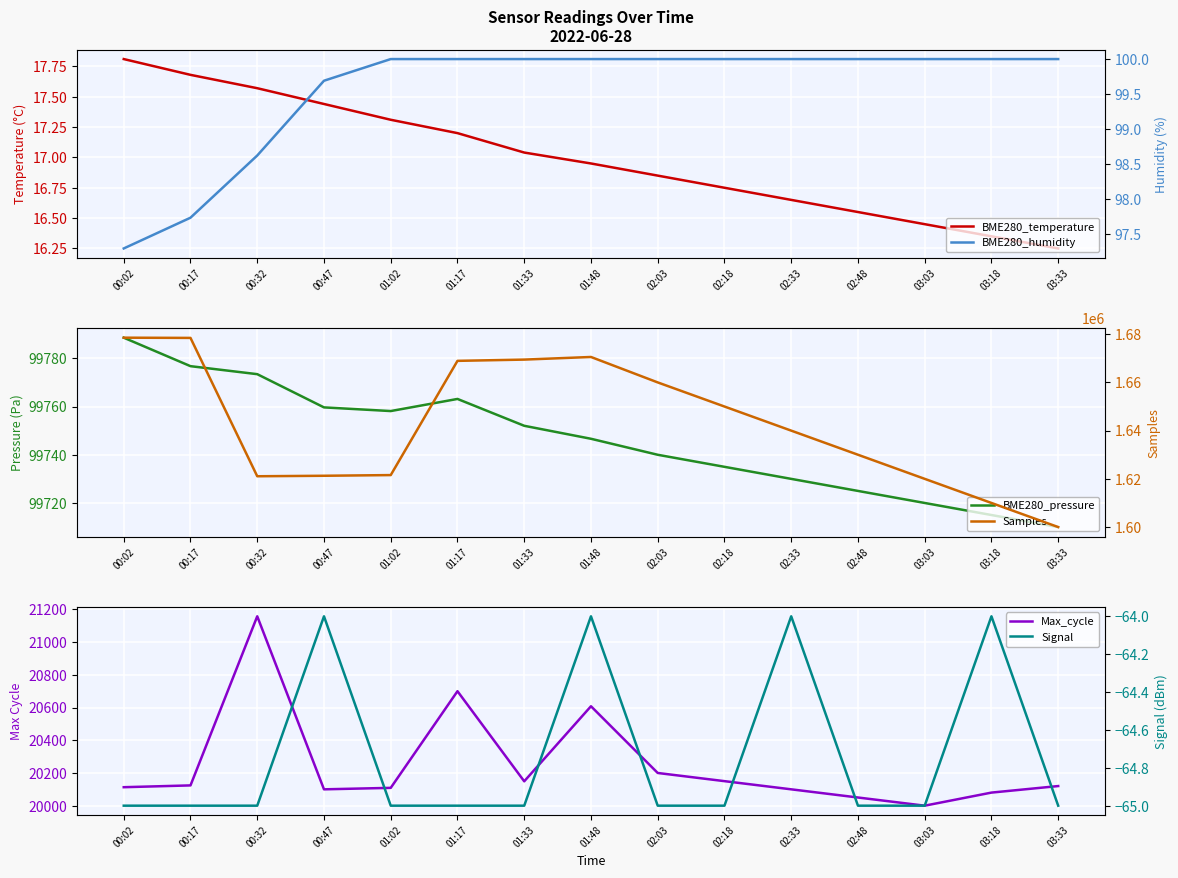

What is the difference between the maximum and second lowest values in the BME280_pressure series?

73.6